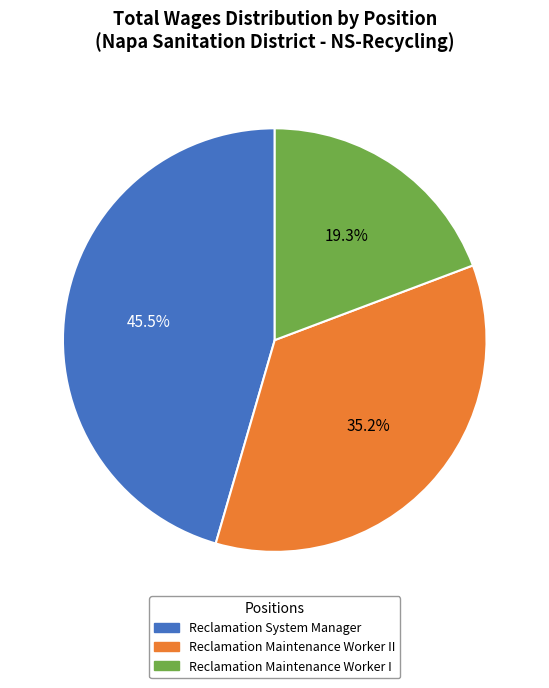

What is the smallest slice in the pie chart?

Reclamation Maintenance Worker I